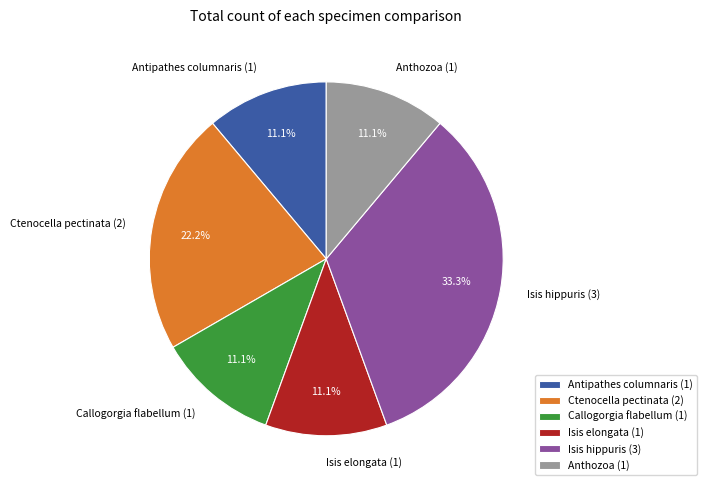

What is the total percentage of Antipathes columnaris and Isis elongata?

22.2%